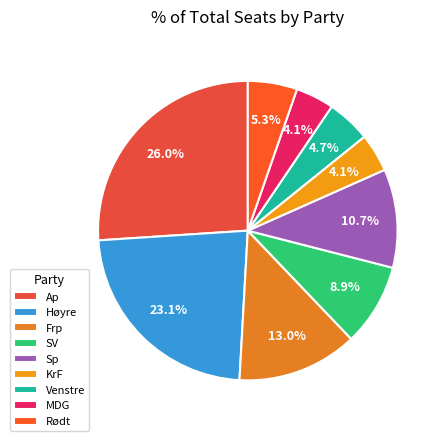

To the nearest percent, what is the average slice percentage?

11%